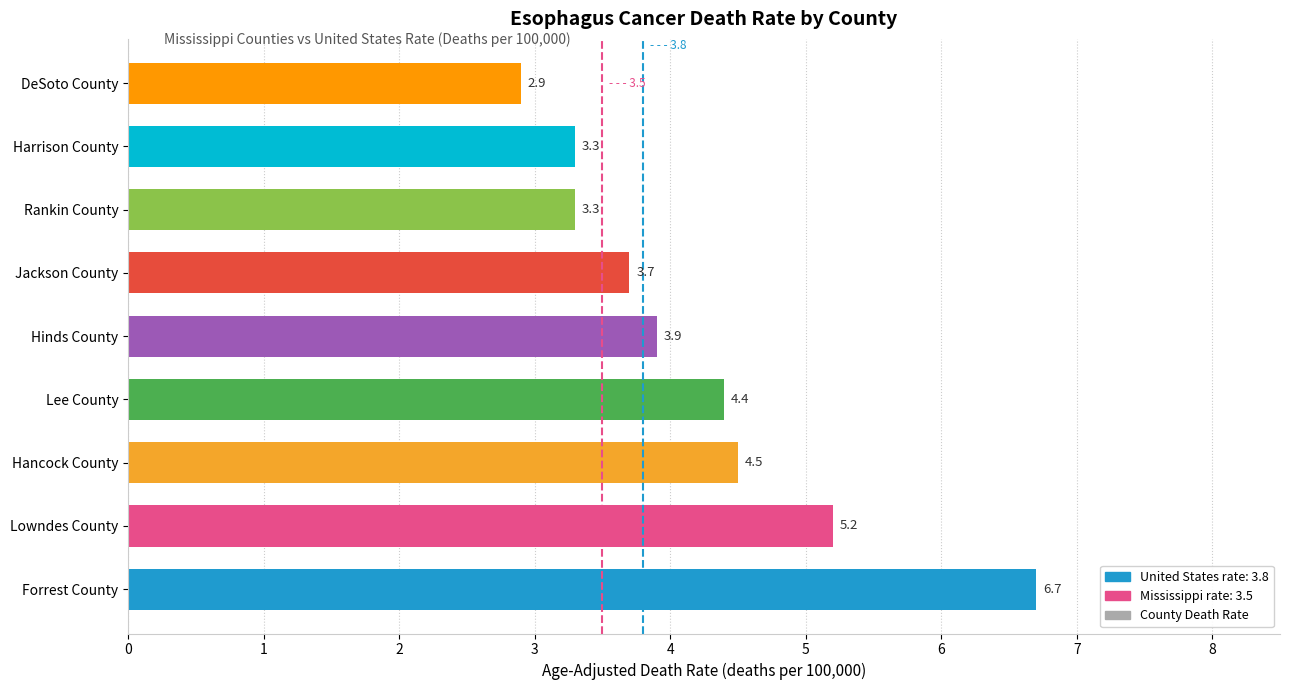

How many series are shown in this chart?

1